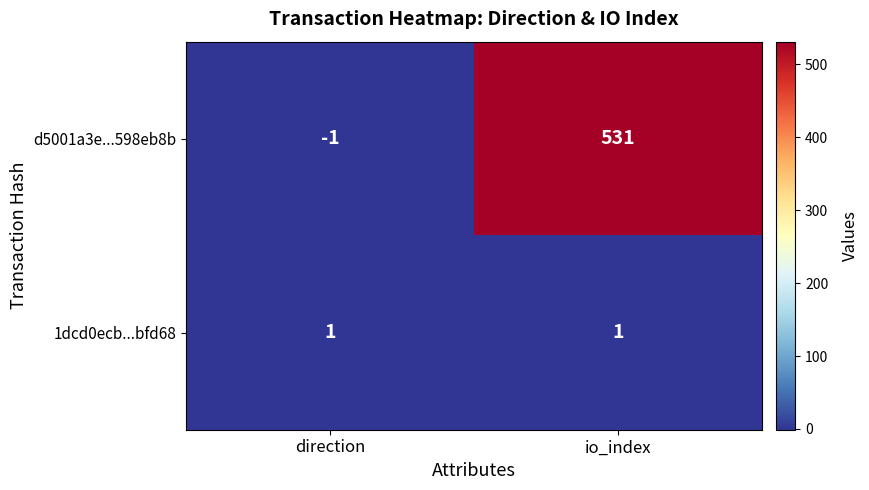

What is the average value of the d5001a3e...598eb8b series?

265